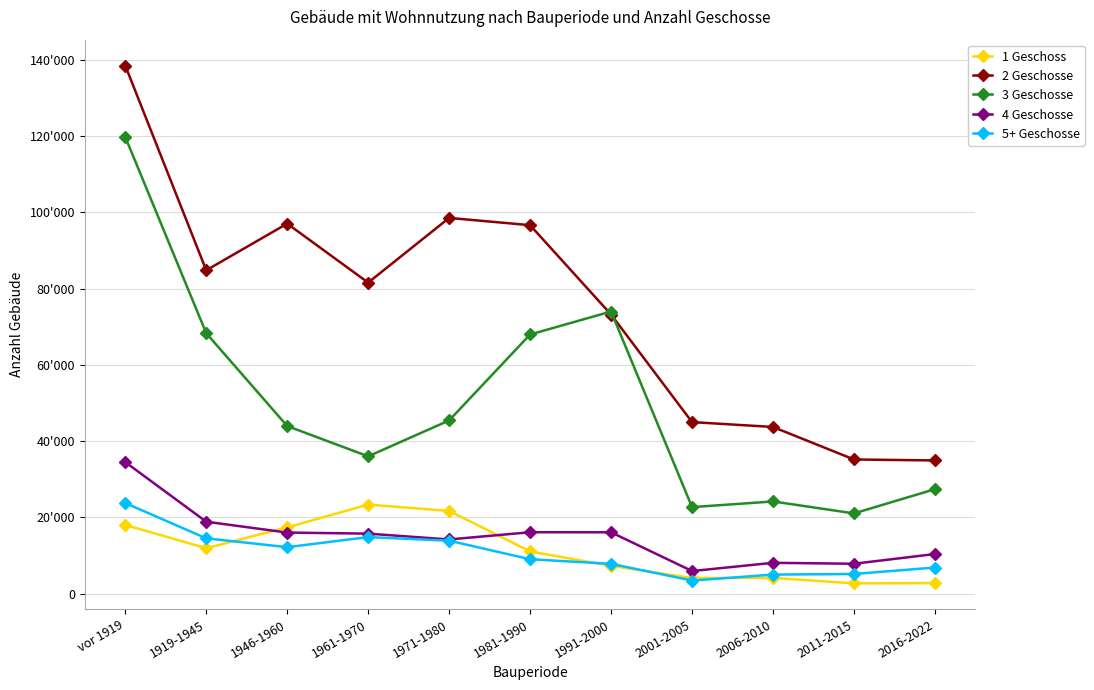

Where does the 3 Geschosse series first go above 43966?

vor 1919